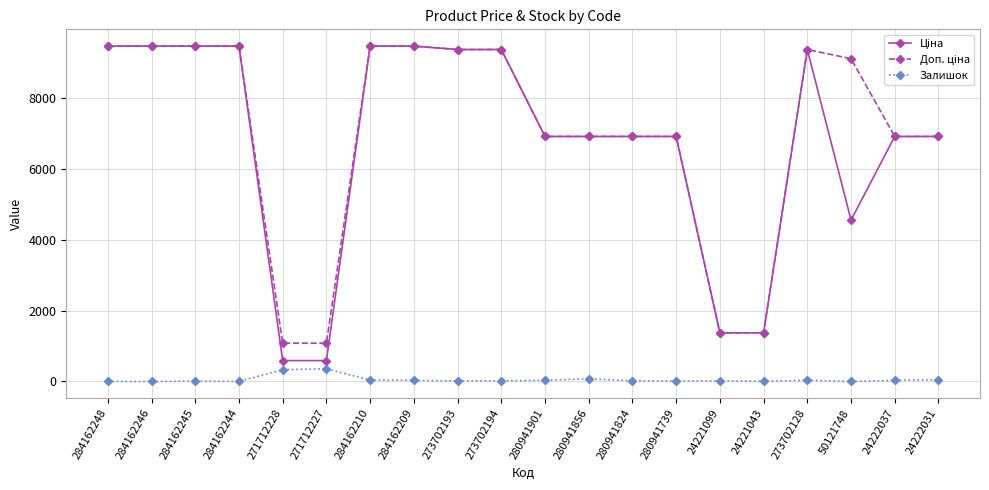

What is the spread (max minus min) of values at 284162248?

9480.1